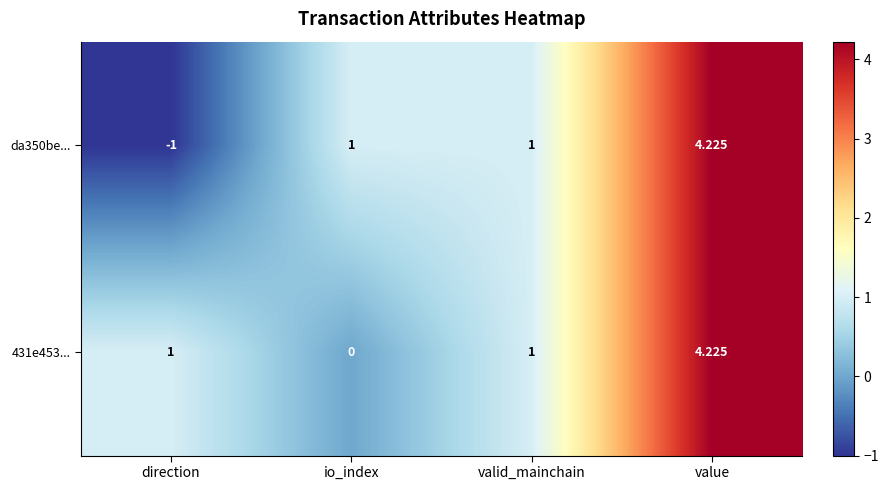

At how many categories does at least one series exceed 0?

4